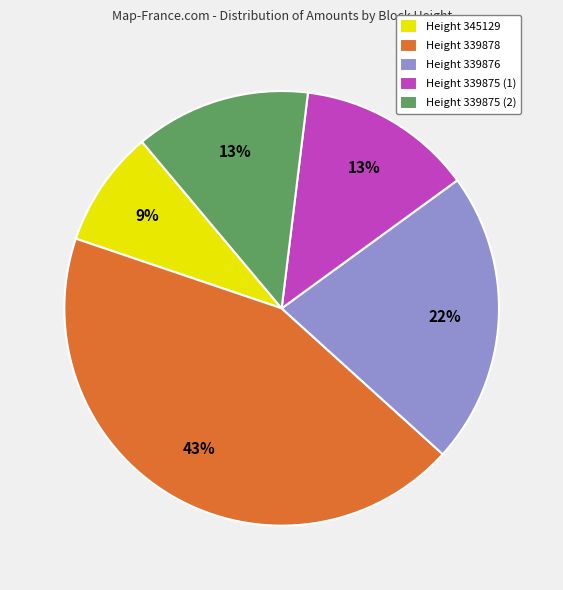

What is the largest slice in the pie chart?

Height 339878